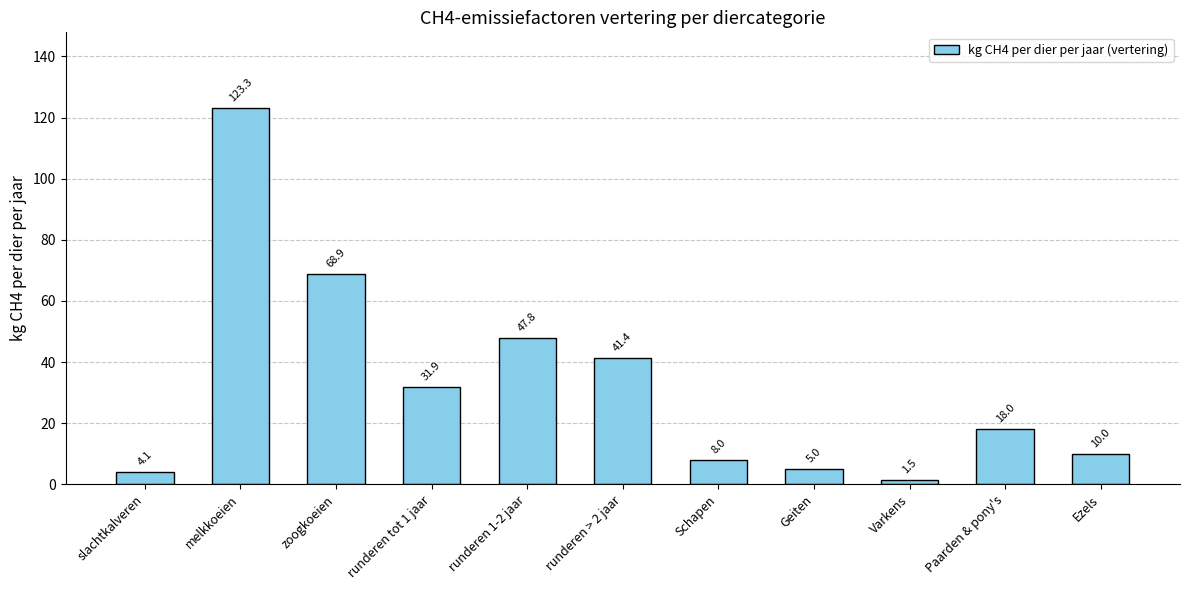

What position from the left is runderen > 2 jaar?

6